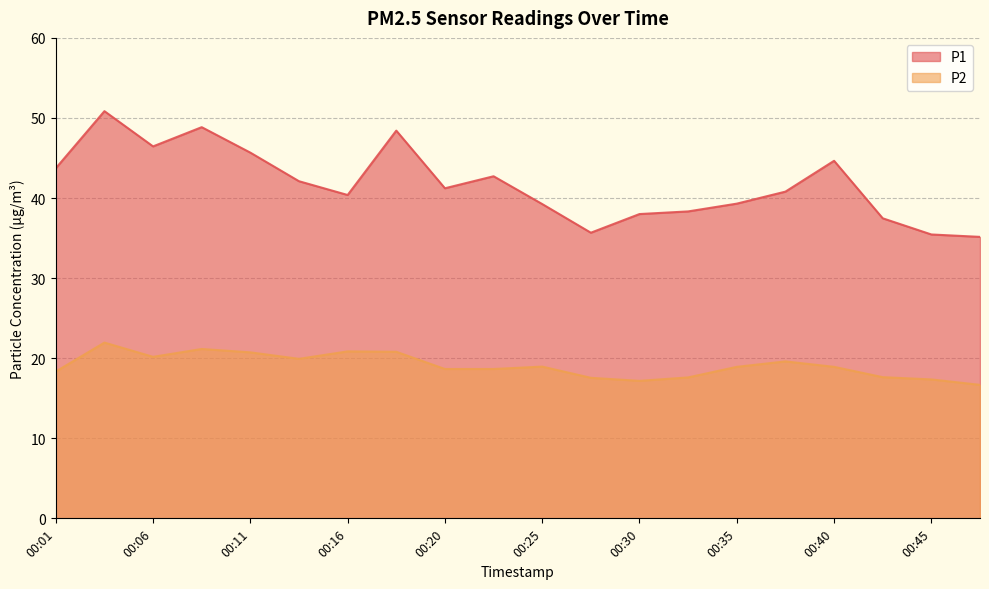

Which label corresponds to the largest value in the chart?

00:03